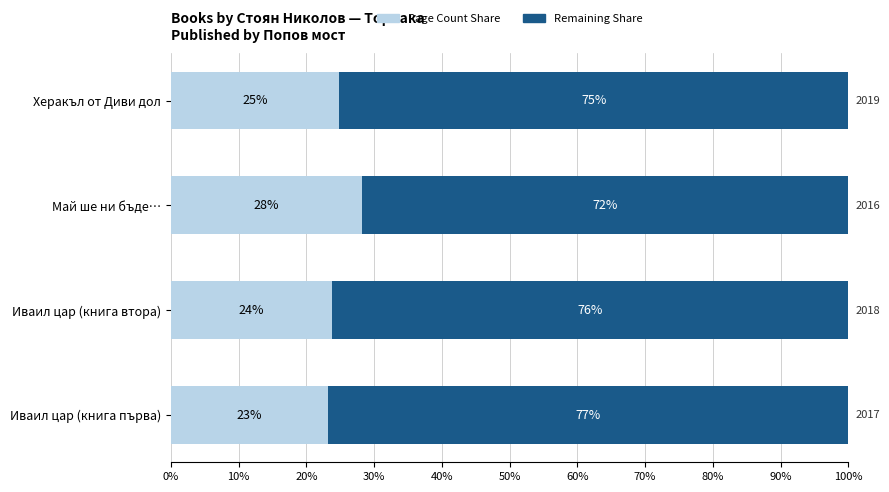

What are all the series names shown in the legend?

Page Count Share, Remaining Share